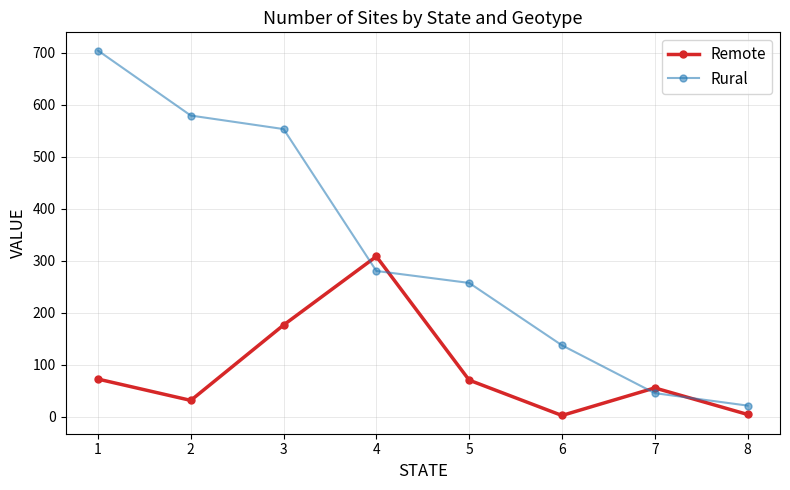

Is it true that Rural equals 209 at 6?

False